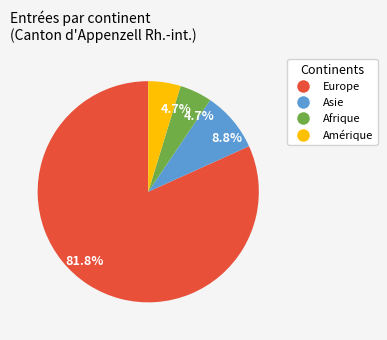

Is there a majority slice in this chart?

Yes